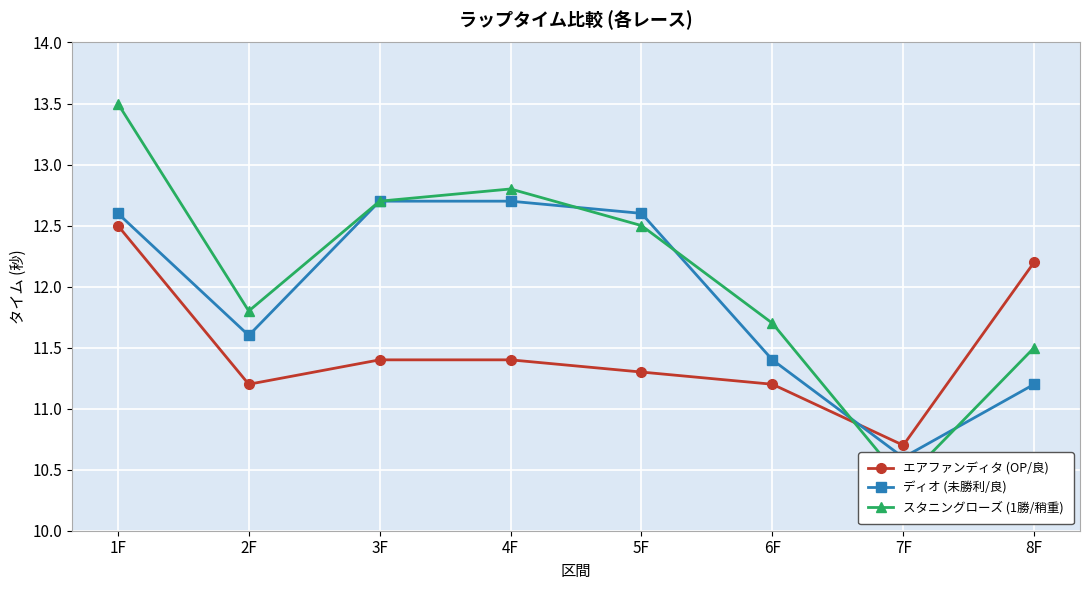

What is the approximate value of エアファンディタ (OP/良) at 3F?

11.4